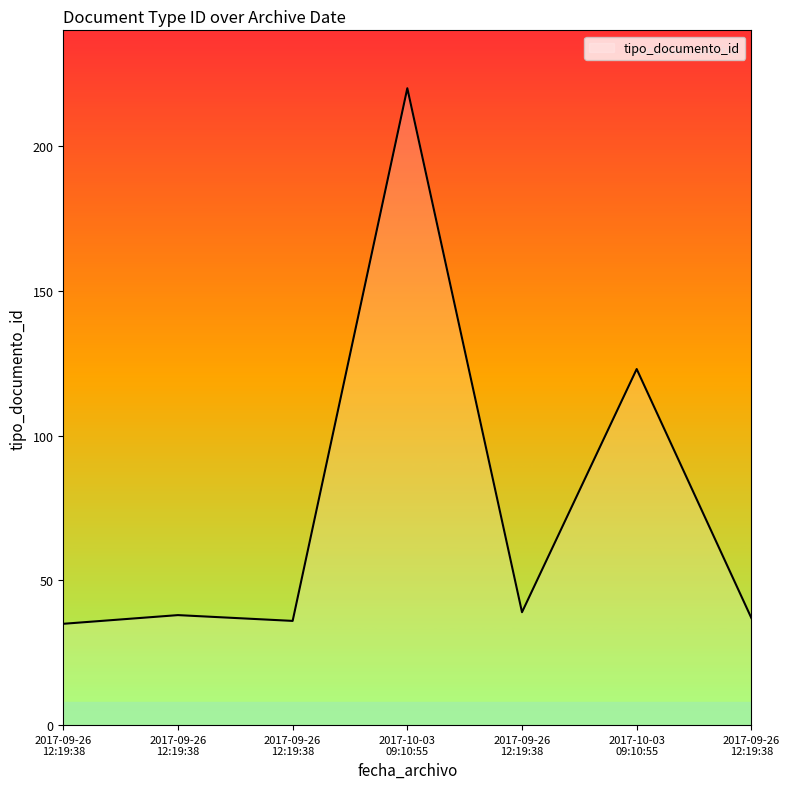

Count the number of categories in the chart.

7